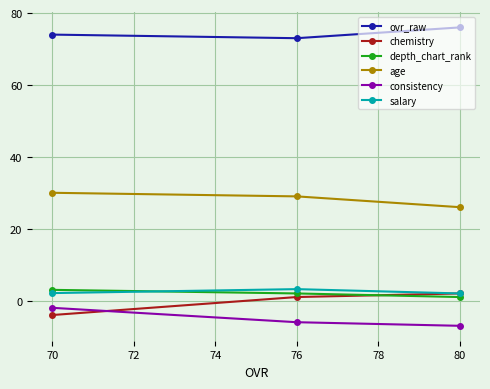

What are all the series names shown in the legend?

ovr_raw, chemistry, depth_chart_rank, age, consistency, salary